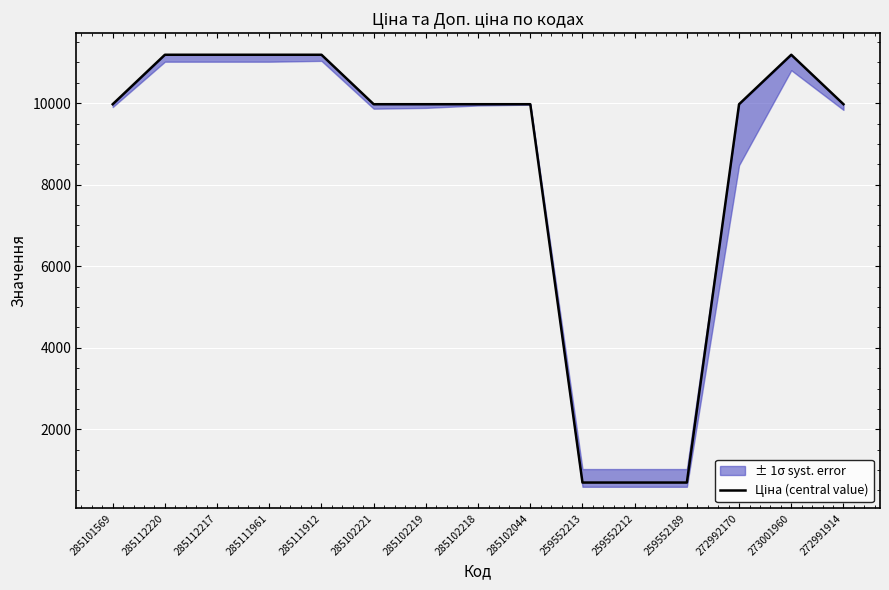

Which category has the highest value across all series?

285112220